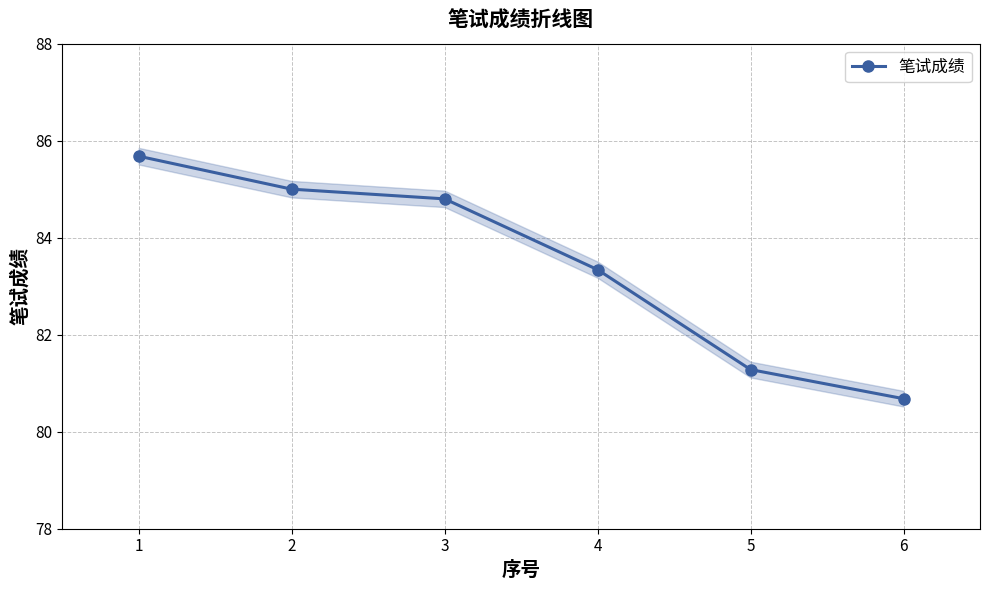

Approximately how many times larger is the value at 4 compared to 2?

1.0